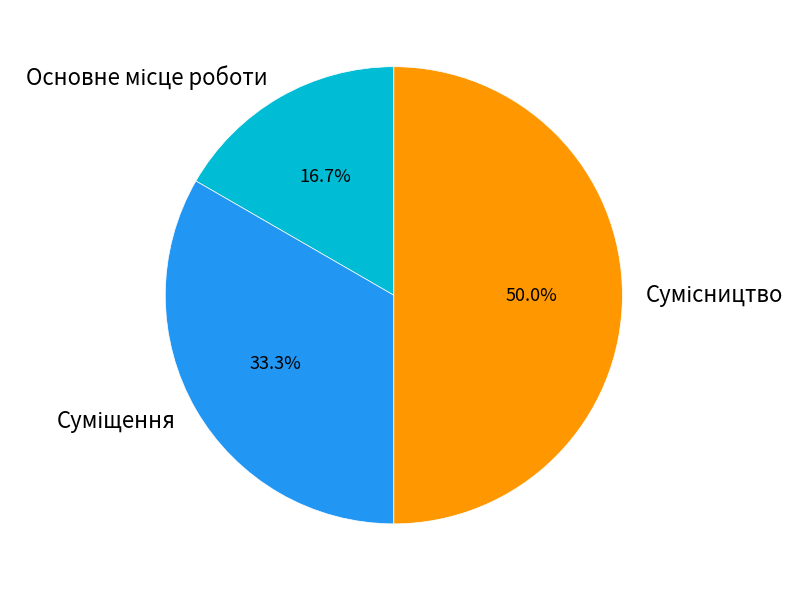

How many segments does this pie chart have?

3